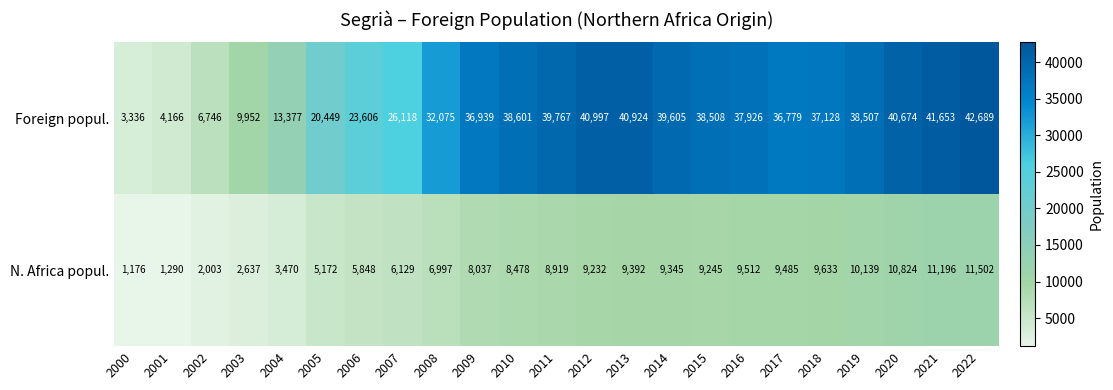

How many distinct data groups are displayed?

2